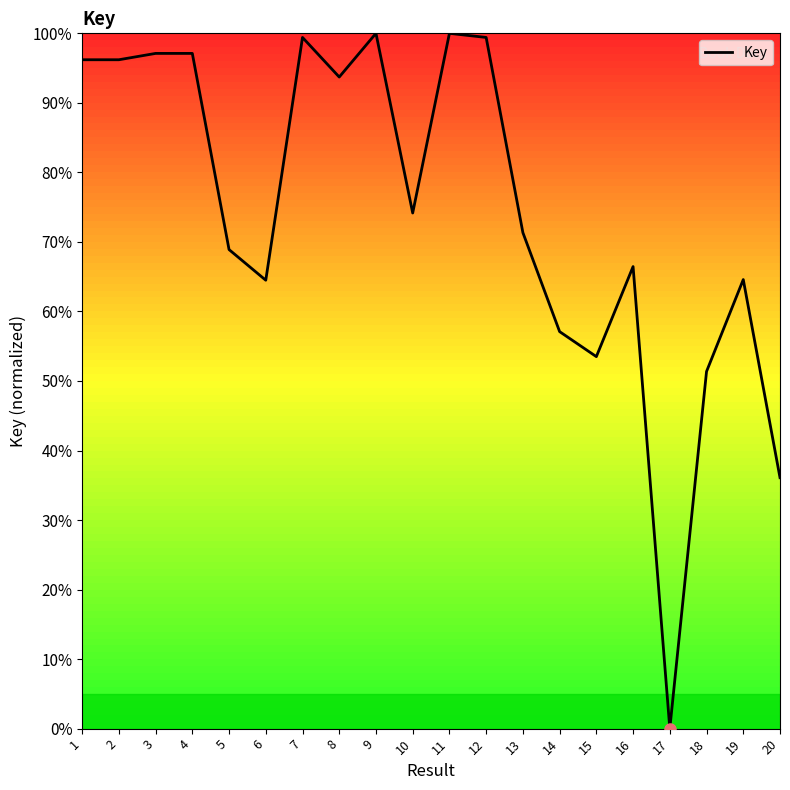

What is the difference between the maximum and minimum values?

100.0